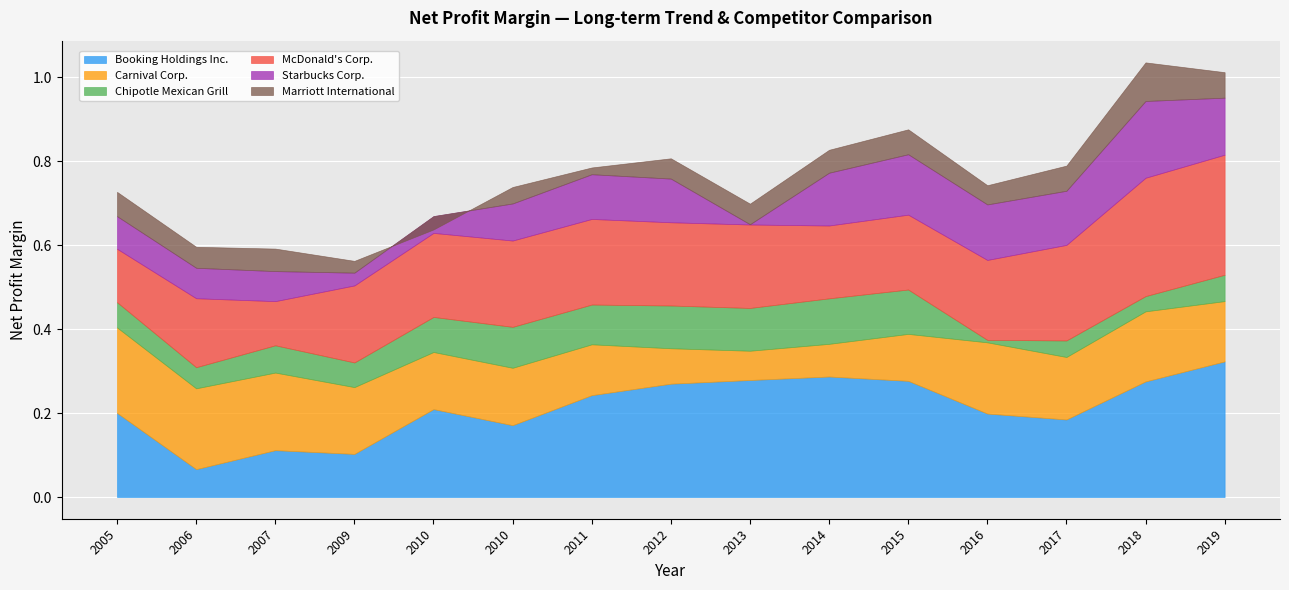

How many categories are shown in the chart?

15